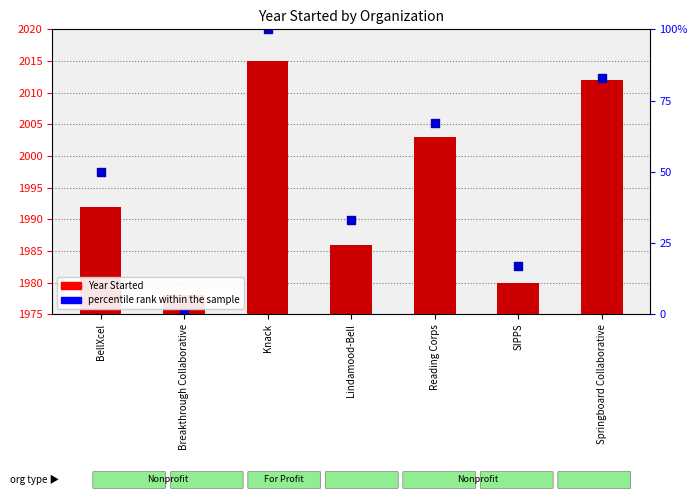

What are all the series names shown in the legend?

Year Started, percentile rank within the sample